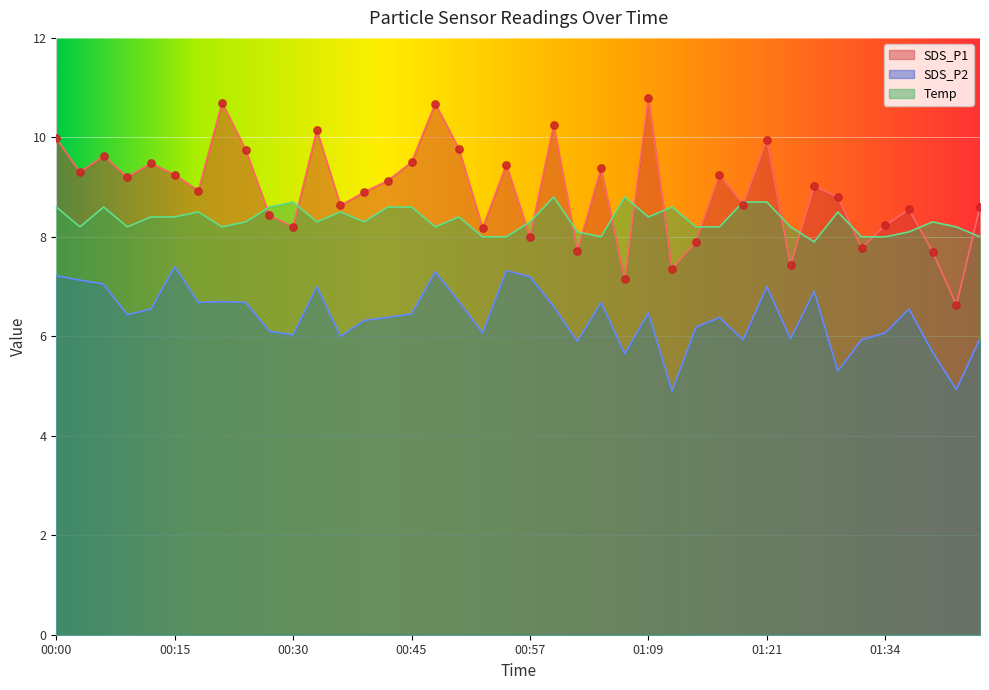

Which series has the largest total across all categories?

SDS_P1